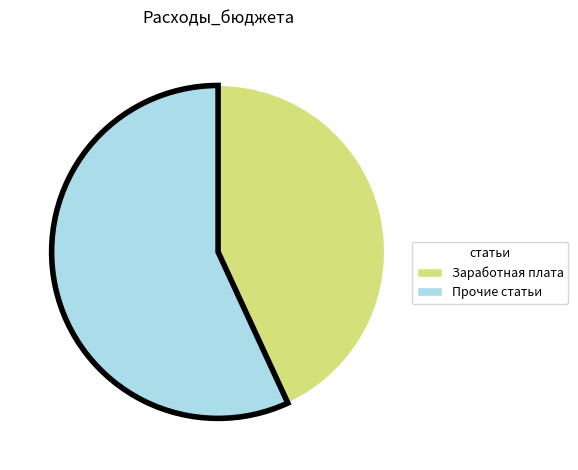

How many slices are in this pie chart?

2